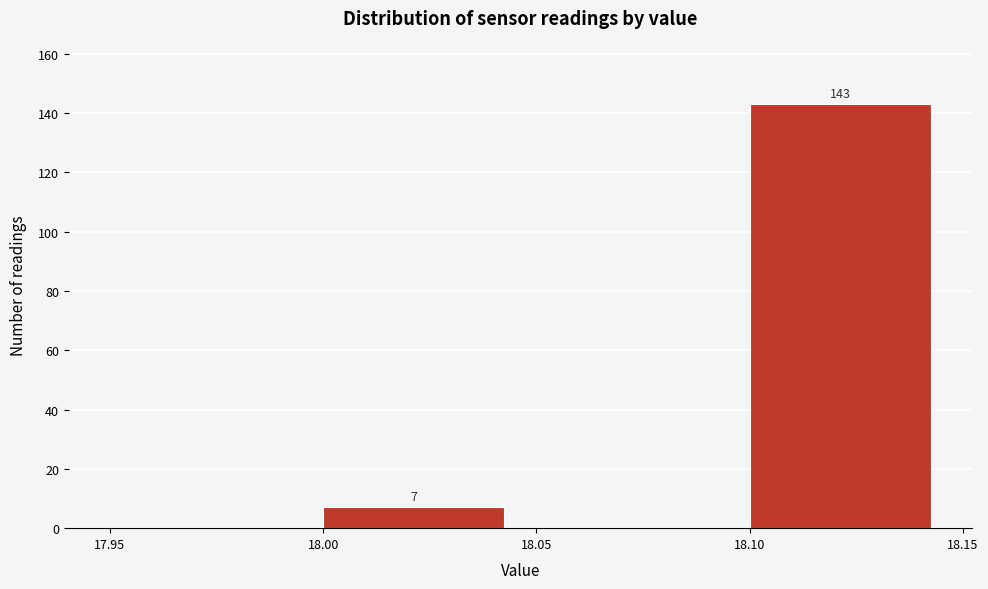

Over which range of the x-axis is the bar tallest?

18.10 to 18.15